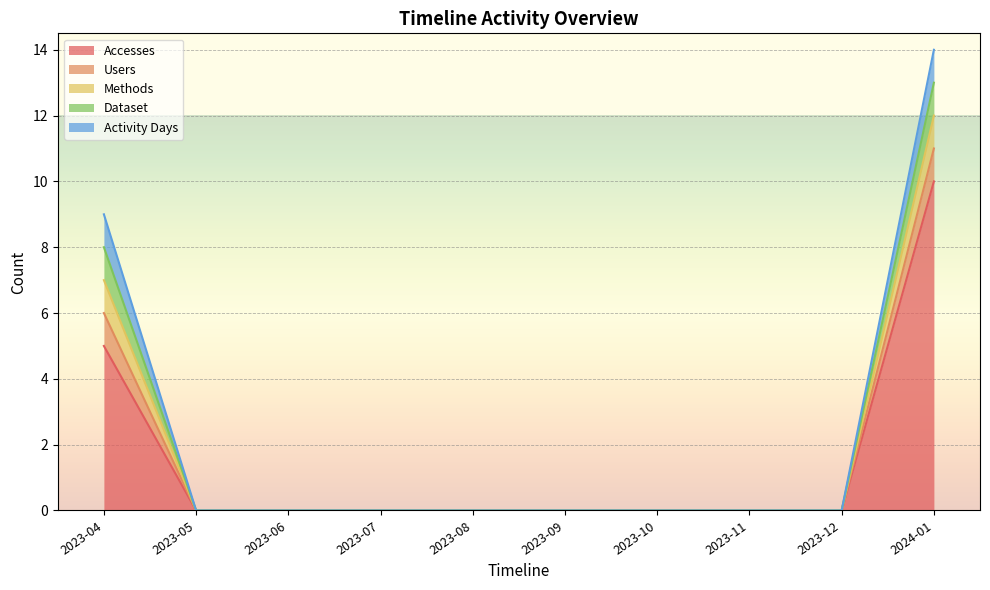

True or false: Methods and Activity Days intersect in this chart.

False